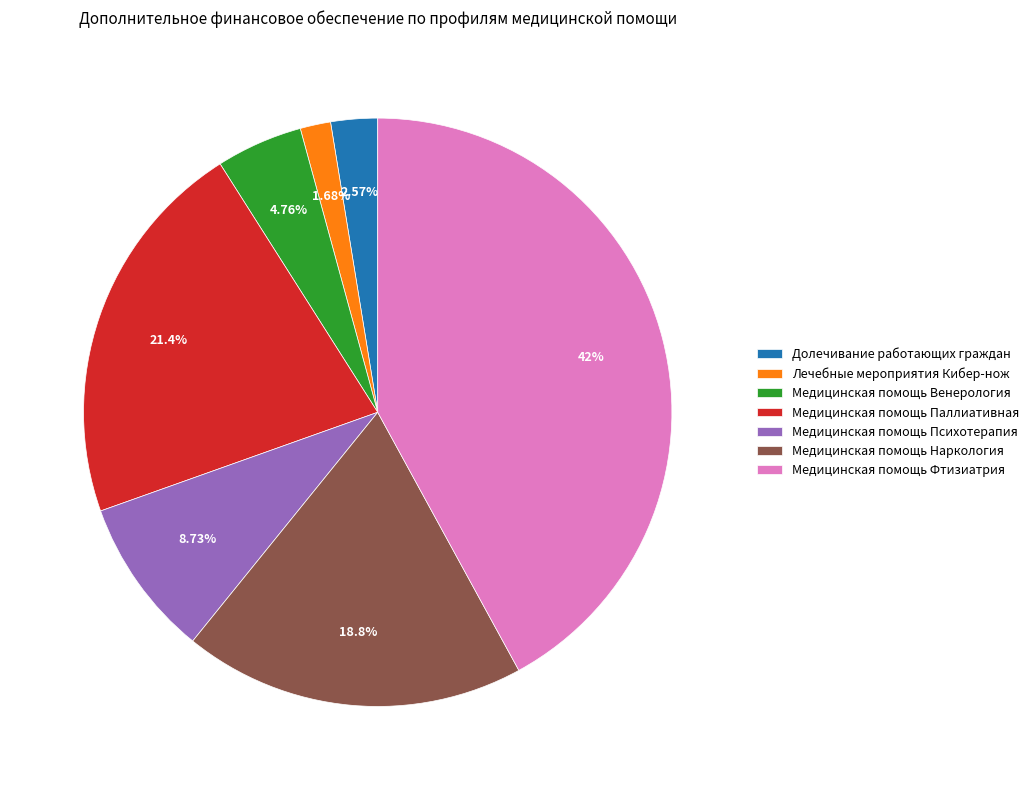

Which has a higher value, Медицинская помощь Фтизиатрия or Долечивание работающих граждан?

Медицинская помощь Фтизиатрия